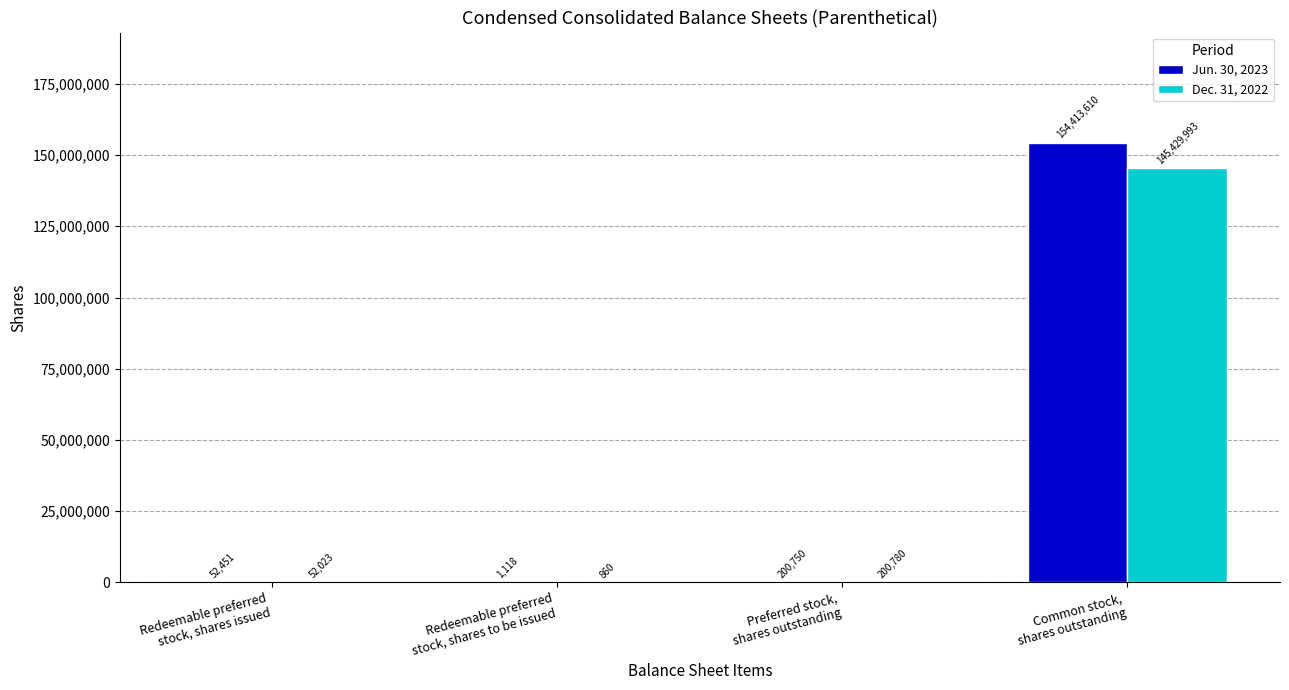

What is the highest value of the Dec. 31, 2022 series?

145429993